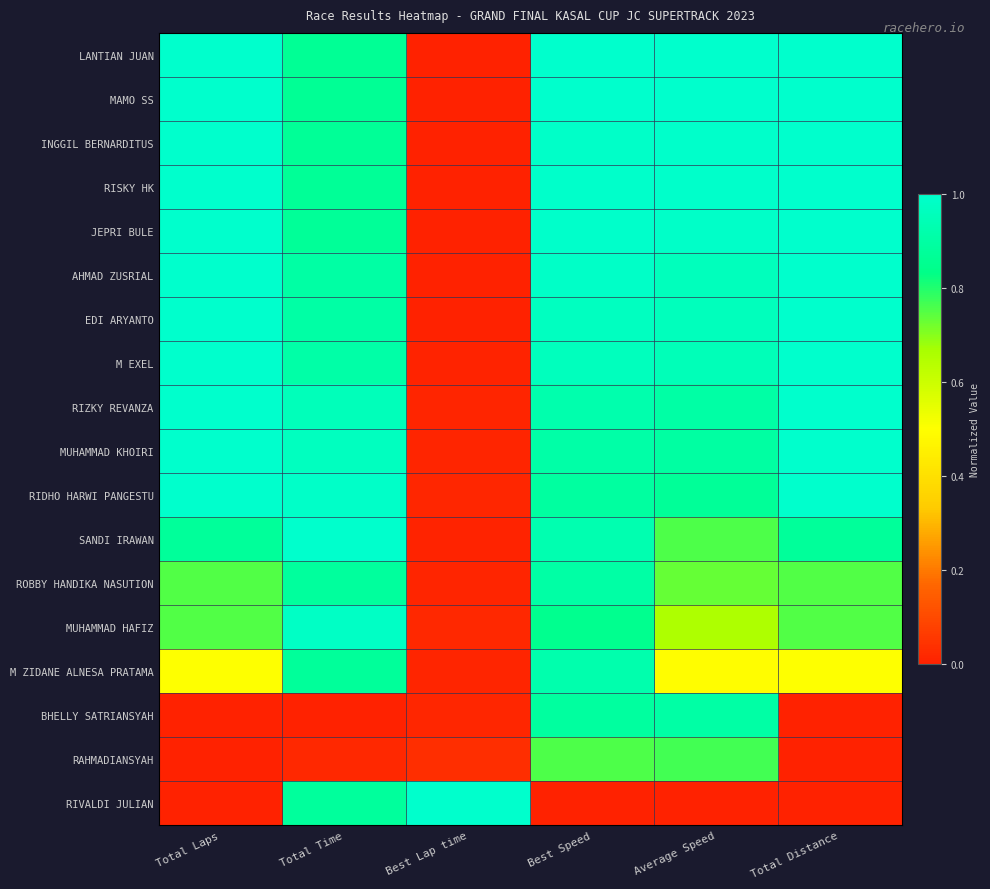

What is the total value across all series at Total Laps?

13.9